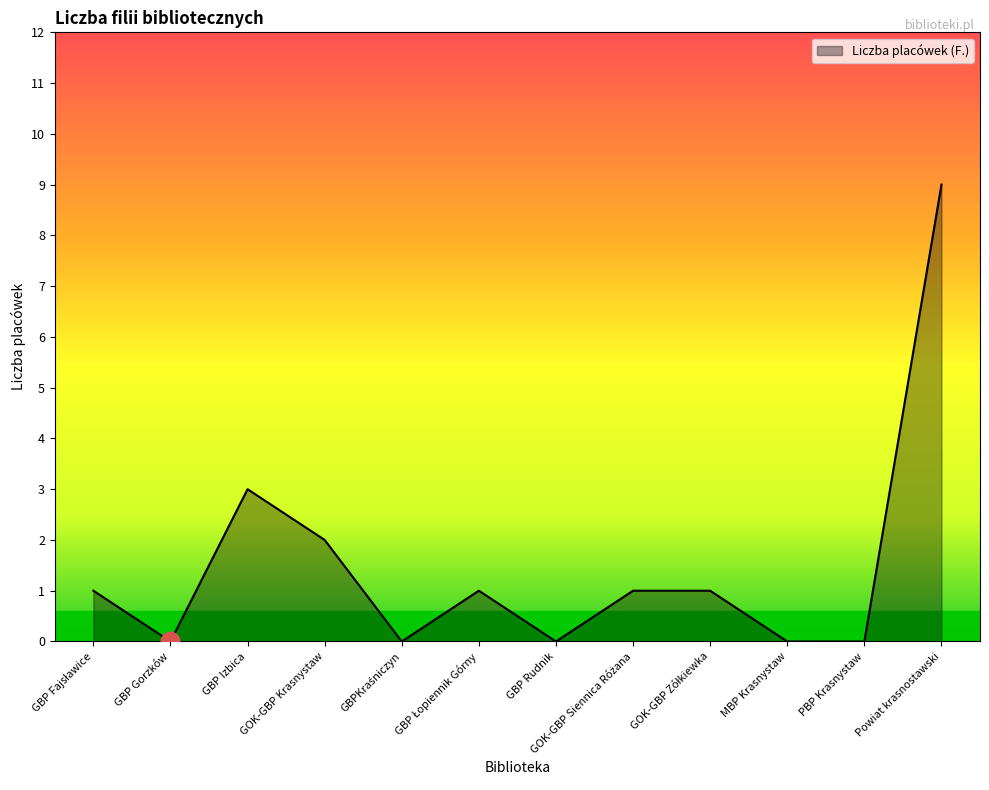

Between PBP Krasnystaw and GOK-GBP Krasnystaw, which is larger?

GOK-GBP Krasnystaw